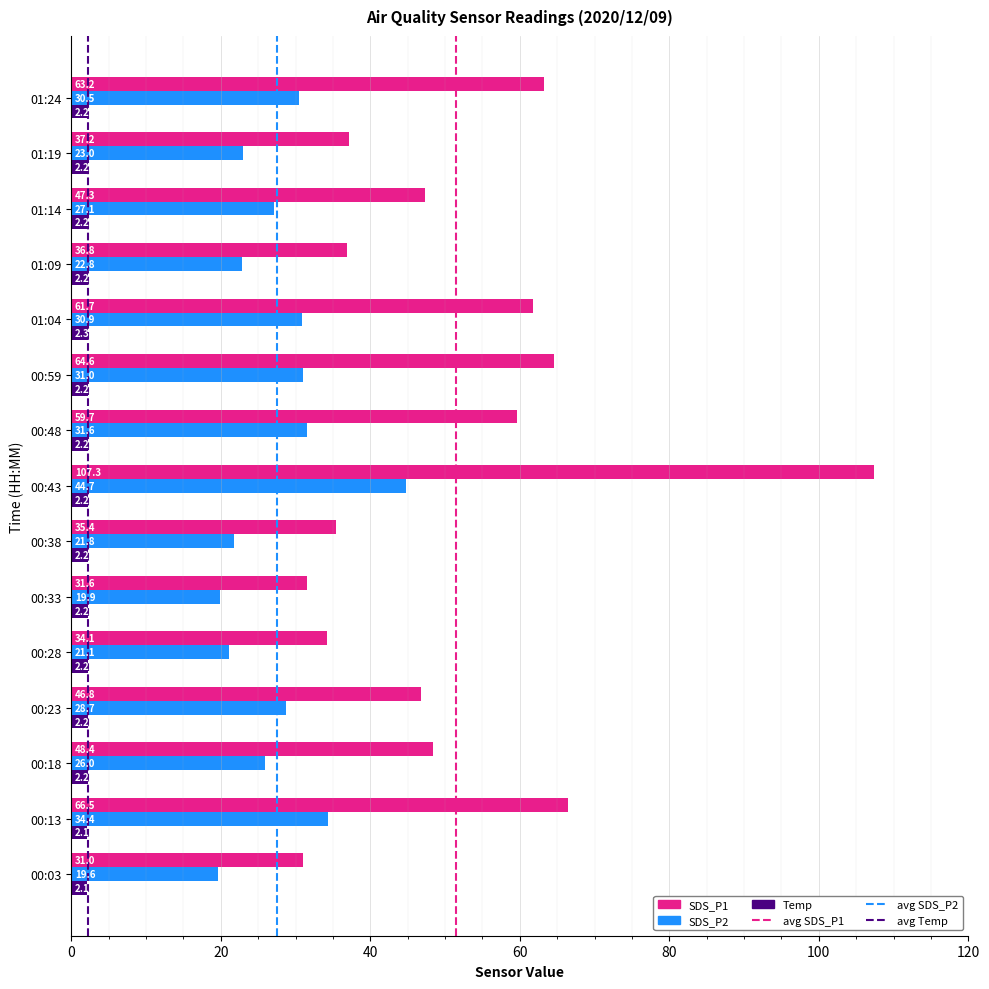

Rank the series by their maximum value, from highest to lowest.

SDS_P1, SDS_P2, Temp